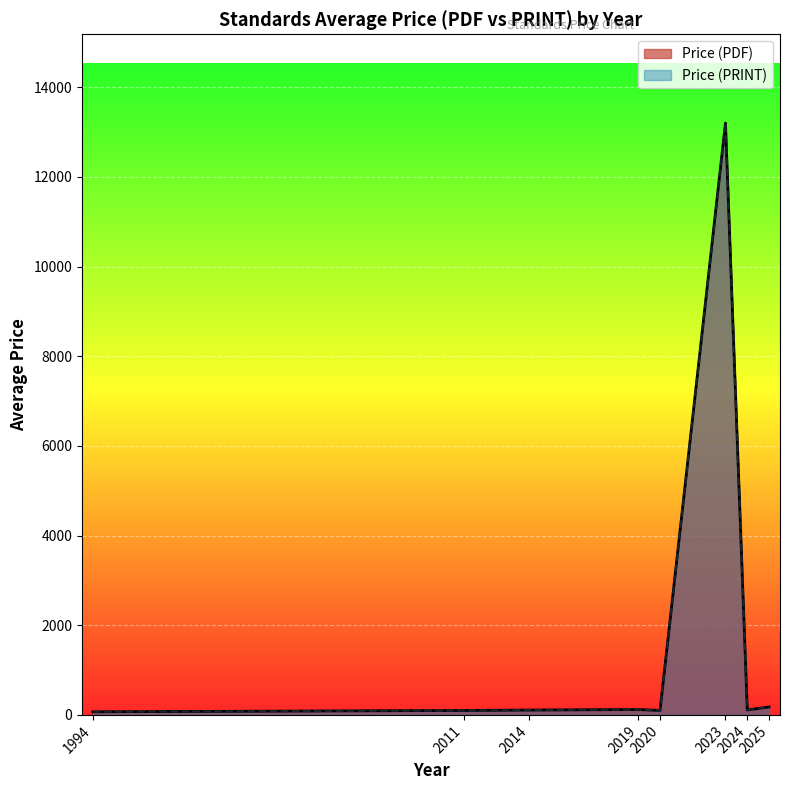

Does the chart display data point markers on the line(s)?

No